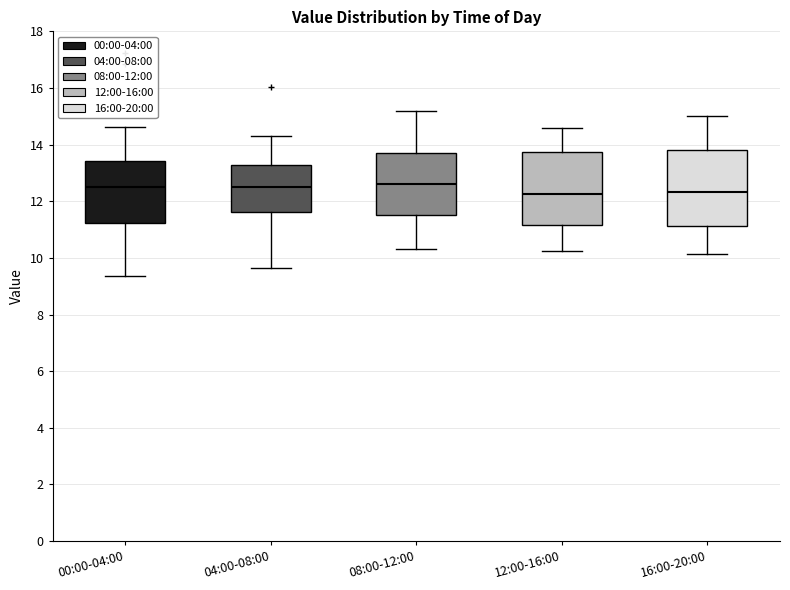

Where does the lower whisker of the box for 00:00-04:00 end on the y-axis? The values are not printed on the chart, so give them approximately, as read against the axis.

9.4